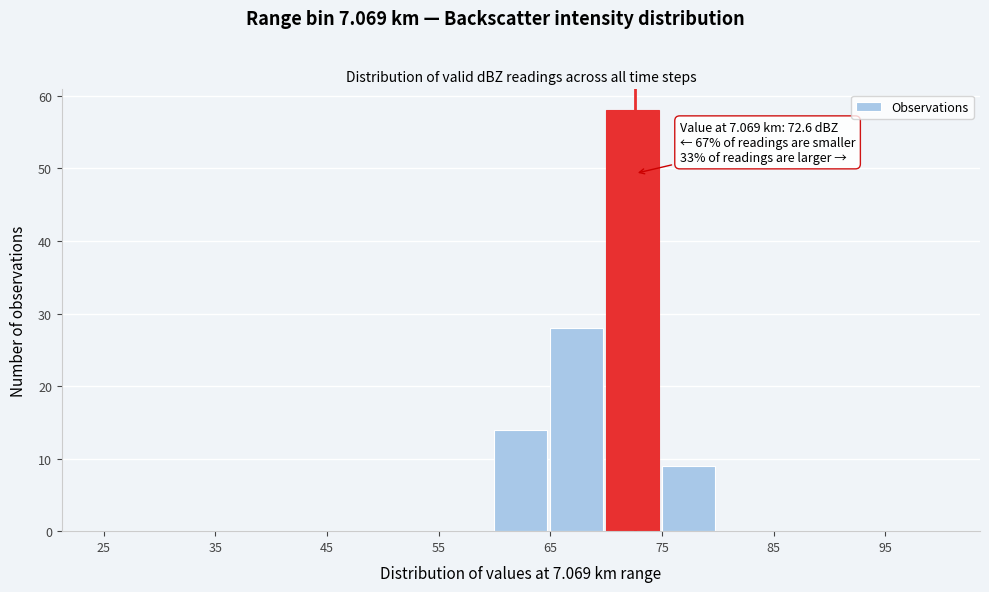

Over which range of the x-axis is the bar tallest?

70 to 75